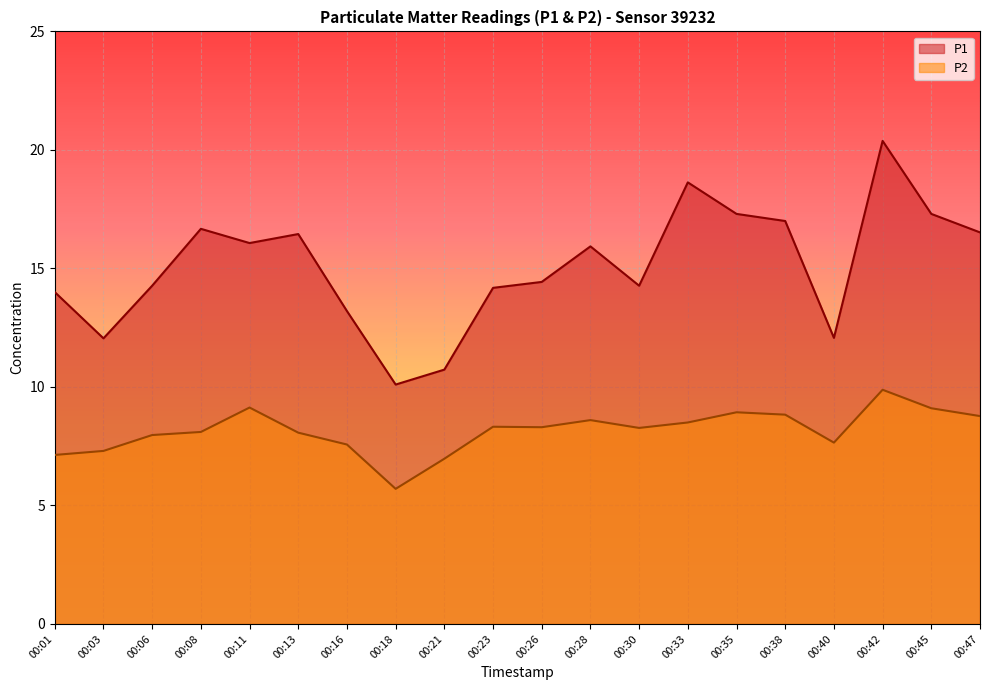

How many lines are shown in the chart?

2